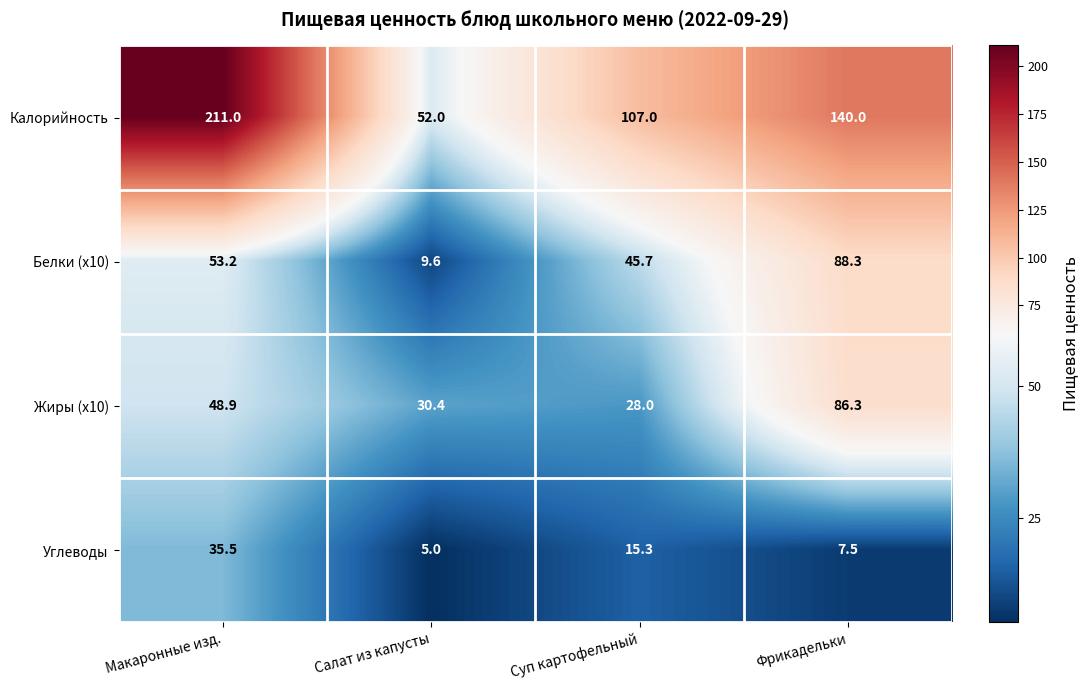

Rank the categories by Жиры (x10) value from highest to lowest.

Фрикадельки, Макаронные изд., Салат из капусты, Суп картофельный